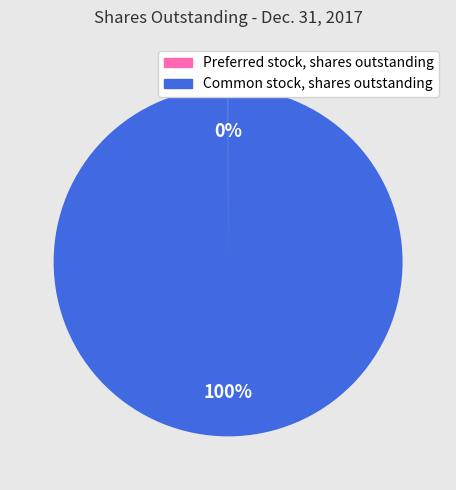

Which slice is the largest?

Common stock, shares outstanding